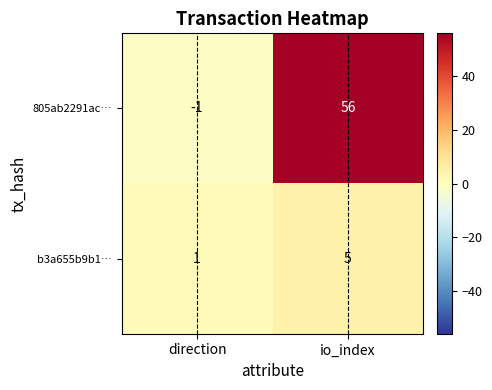

What is the spread (max minus min) of values at io_index?

51